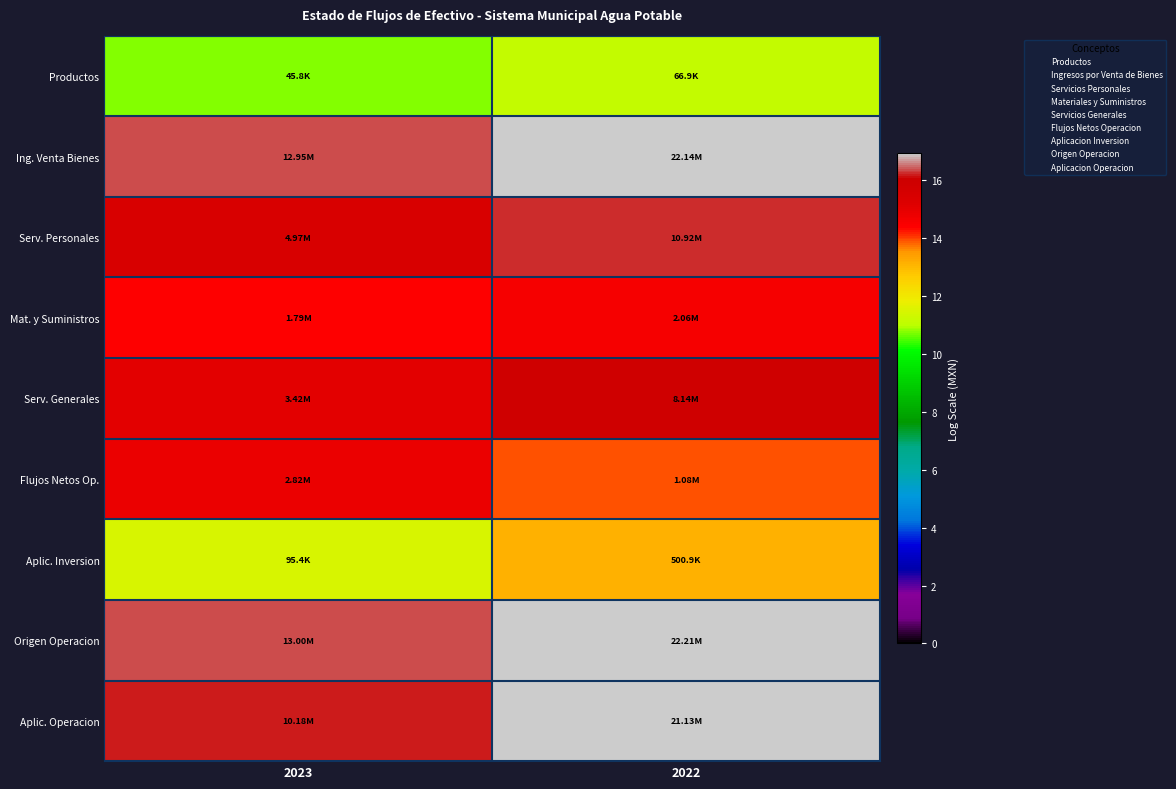

List the series in order of their peak value, lowest first.

Productos, Aplic. Inversion, Mat. y Suministros, Flujos Netos Op., Serv. Generales, Serv. Personales, Aplic. Operacion, Ing. Venta Bienes, Origen Operacion